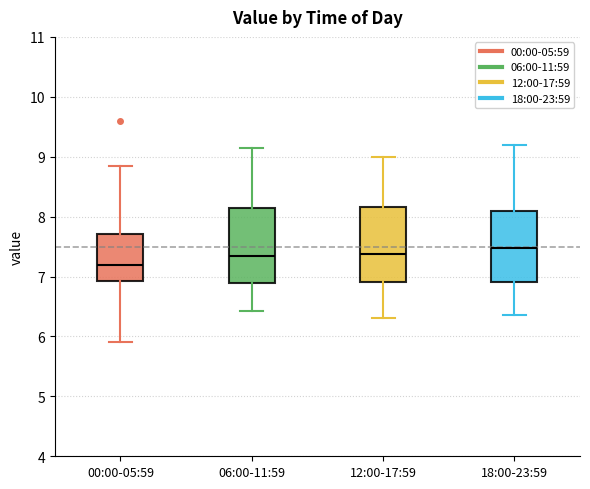

Which box has the lowest median line?

00:00-05:59